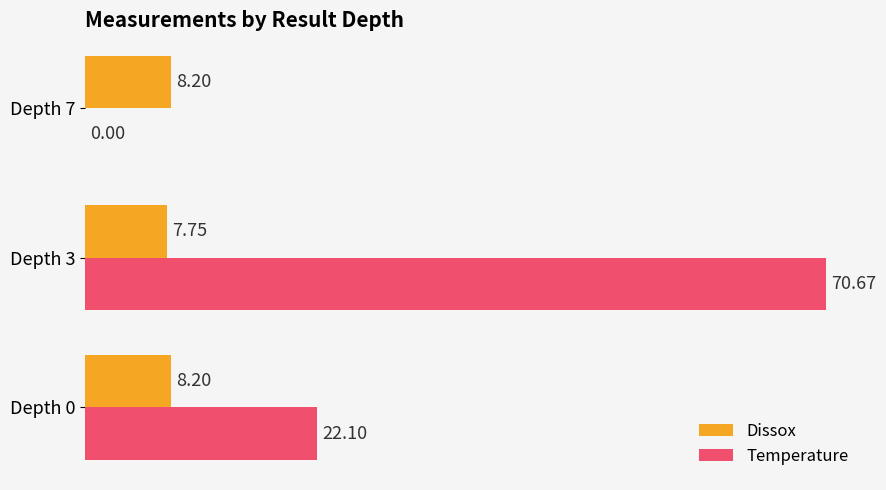

How many values in the Temperature series exceed 22?

2